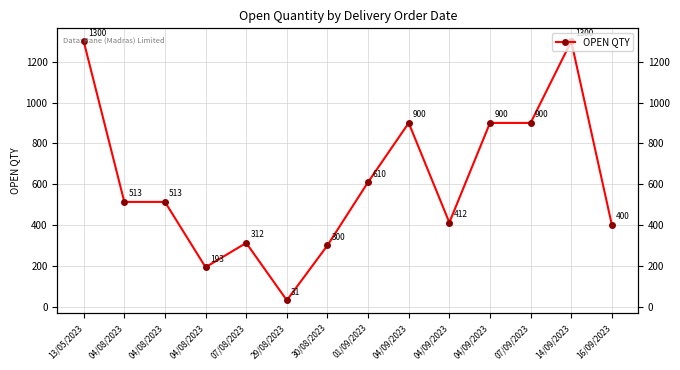

What is the difference between the maximum and second lowest values?

1107